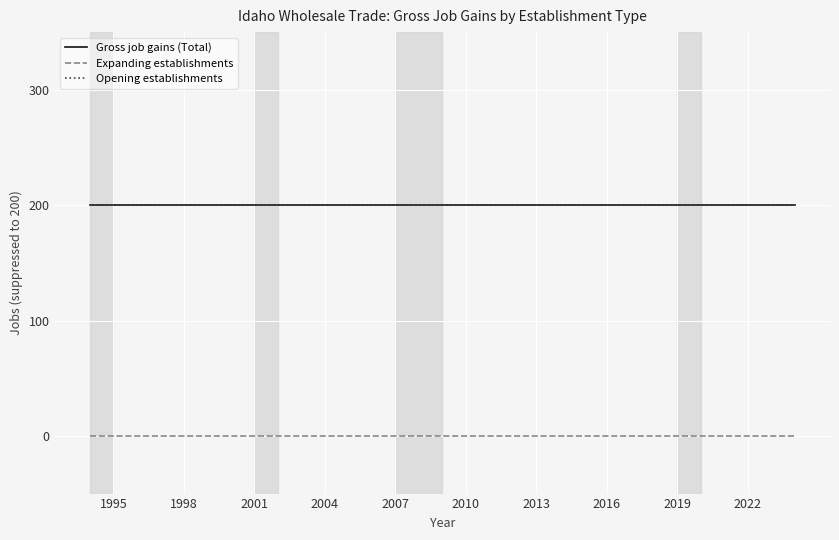

True or false: Gross job gains (Total) and Expanding establishments cross at least once.

False